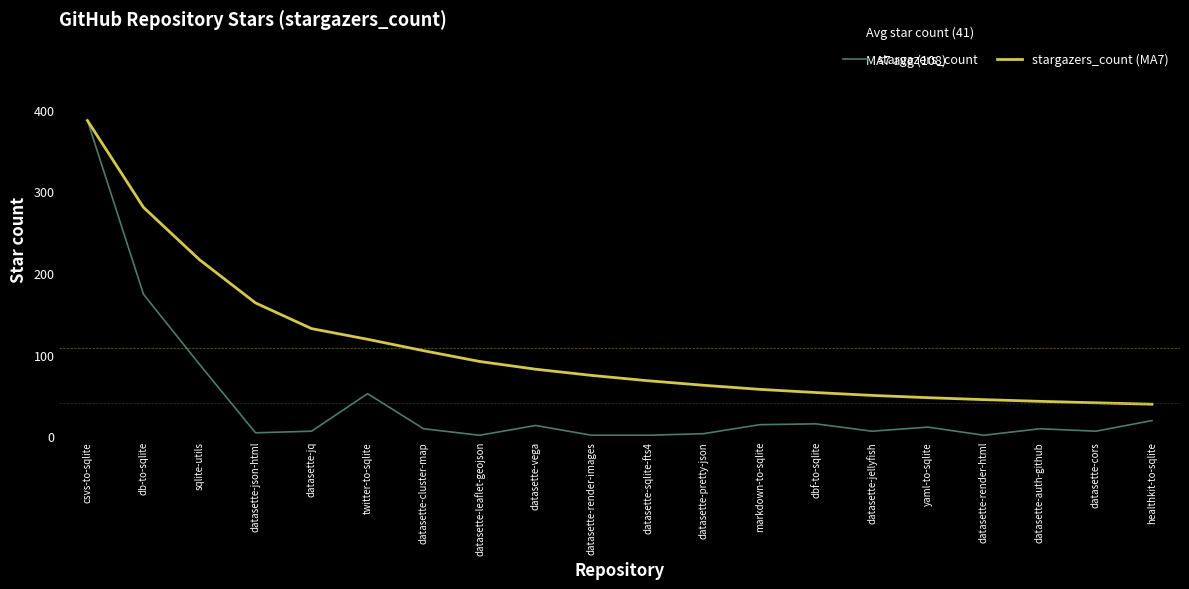

Which series has the largest total across all categories?

stargazers_count (MA7)